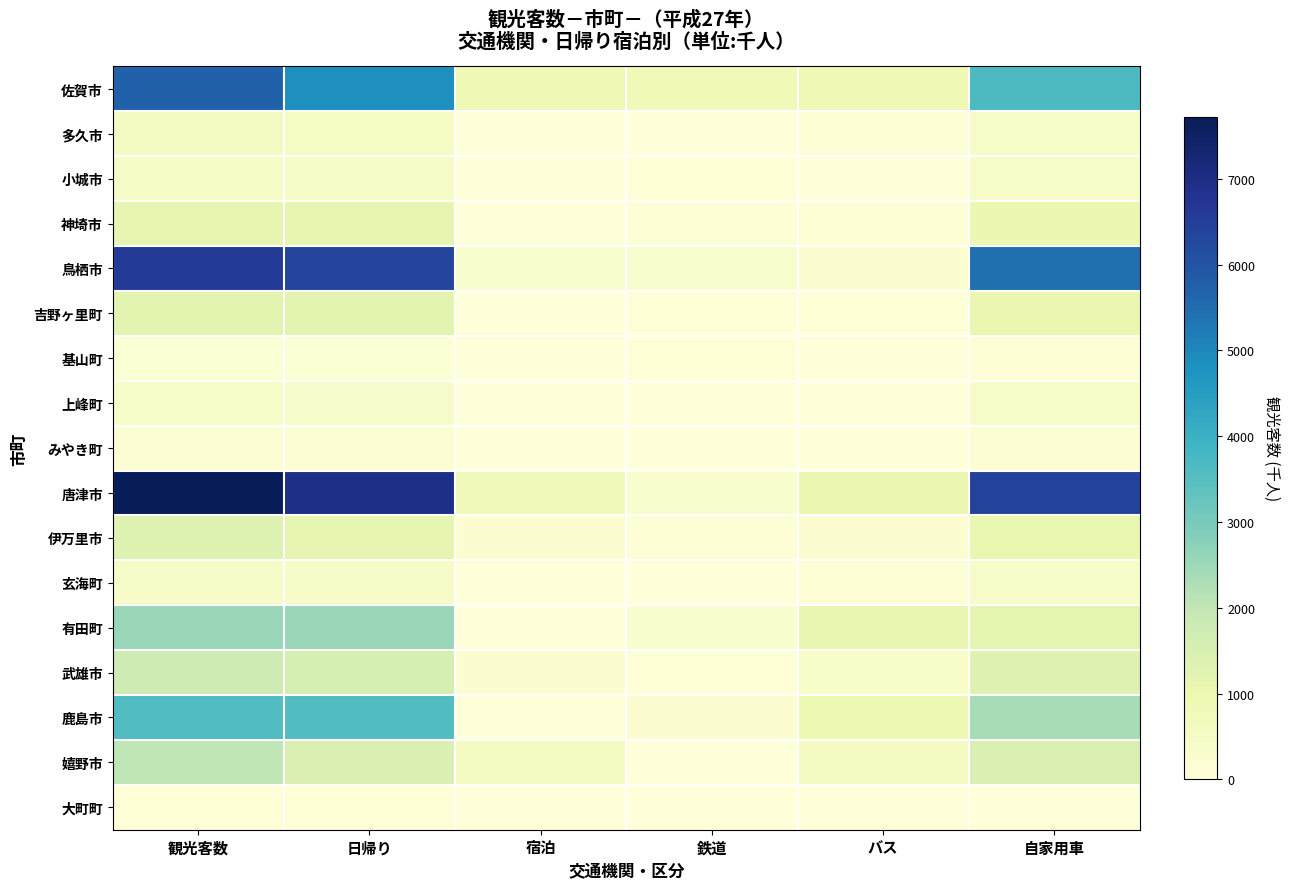

Which has a higher value, 自家用車 or 日帰り?

日帰り